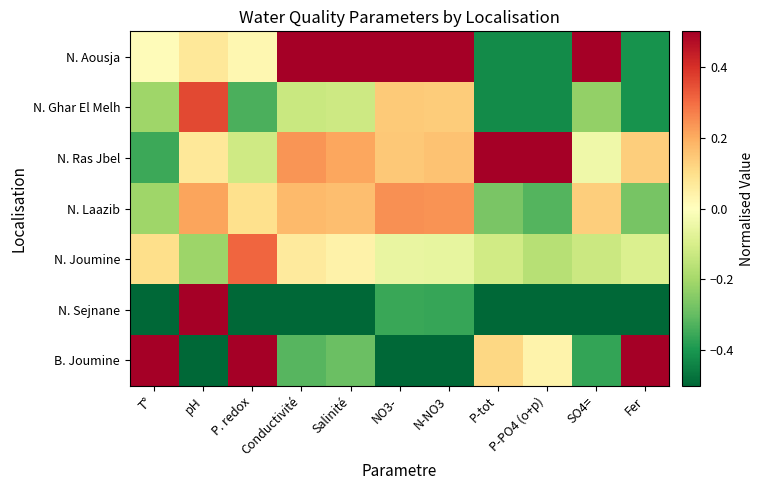

List the series in order of their peak value, highest first.

N. Aousja, N. Ras Jbel, N. Sejnane, B. Joumine, N. Ghar El Melh, N. Joumine, N. Laazib